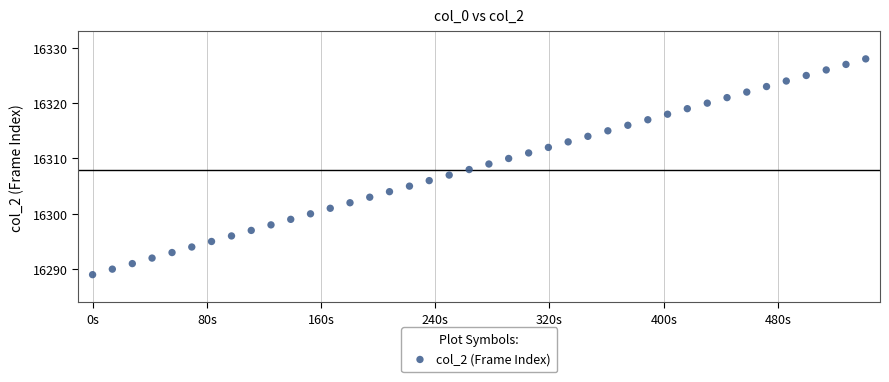

What is the range of Y values (max minus min)?

39